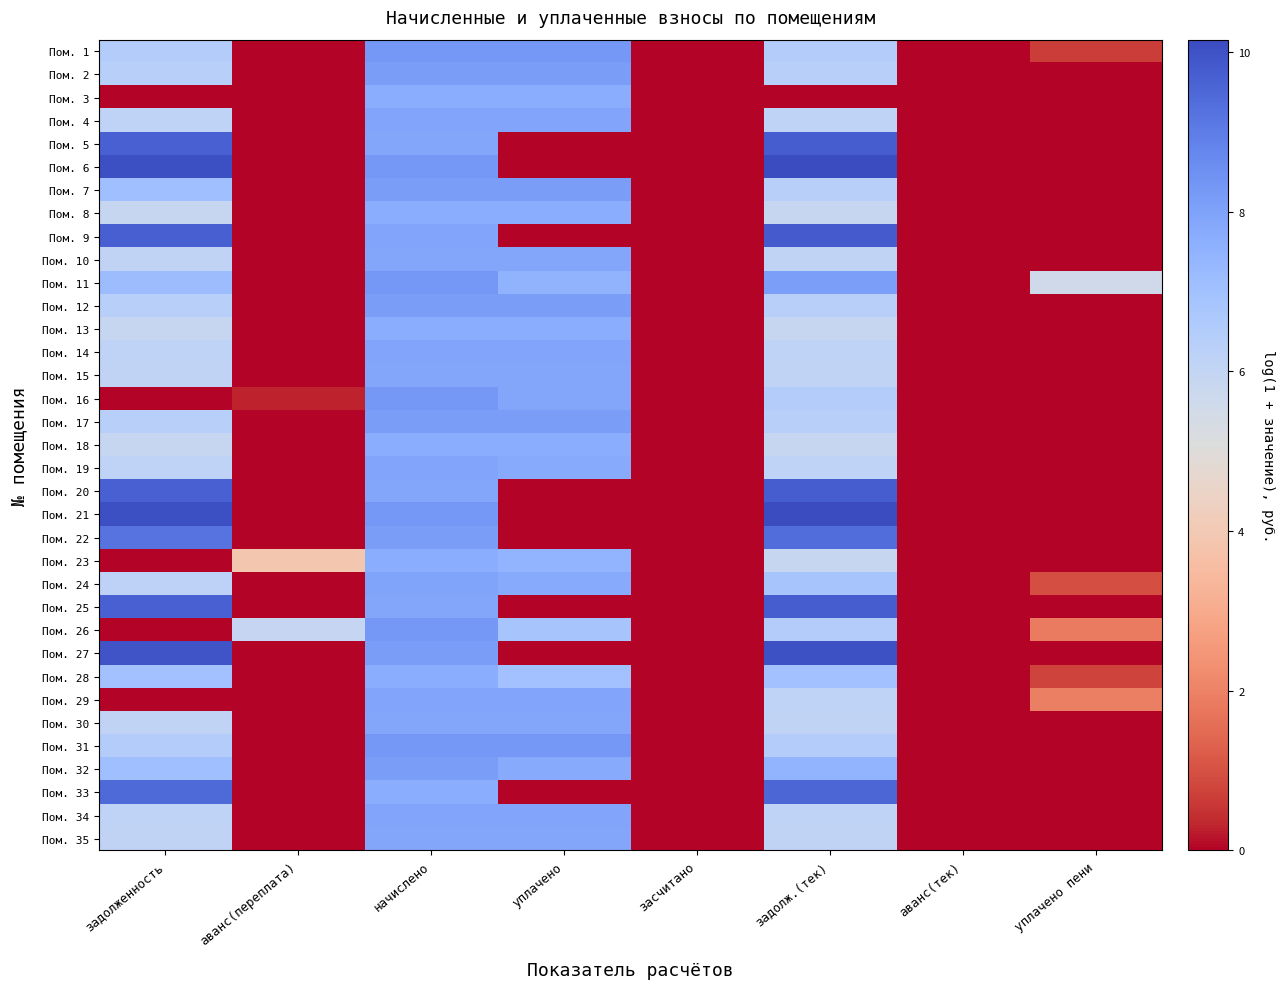

Reading left to right, extract all data points from this chart.

Пом. 1: задолженность=6.5	аванс(переплата)=0.0	начислено=8.3	уплачено=8.3	засчитано=0.0	задолж.(тек)=6.5	аванс(тек)=0.0	уплачено пени=0.7
Пом. 2: задолженность=6.4	аванс(переплата)=0.0	начислено=8.2	уплачено=8.2	засчитано=0.0	задолж.(тек)=6.4	аванс(тек)=0.0	уплачено пени=0.0
Пом. 3: задолженность=0.0	аванс(переплата)=0.0	начислено=7.7	уплачено=7.7	засчитано=0.0	задолж.(тек)=0.0	аванс(тек)=0.0	уплачено пени=0.0
Пом. 4: задолженность=6.1	аванс(переплата)=0.0	начислено=7.9	уплачено=7.9	засчитано=0.0	задолж.(тек)=6.1	аванс(тек)=0.0	уплачено пени=0.0
Пом. 5: задолженность=9.7	аванс(переплата)=0.0	начислено=7.9	уплачено=0.0	засчитано=0.0	задолж.(тек)=9.7	аванс(тек)=0.0	уплачено пени=0.0
Пом. 6: задолженность=10.1	аванс(переплата)=0.0	начислено=8.3	уплачено=0.0	засчитано=0.0	задолж.(тек)=10.2	аванс(тек)=0.0	уплачено пени=0.0
Пом. 7: задолженность=7.0	аванс(переплата)=0.0	начислено=8.1	уплачено=8.1	засчитано=0.0	задолж.(тек)=6.3	аванс(тек)=0.0	уплачено пени=0.0
Пом. 8: задолженность=5.9	аванс(переплата)=0.0	начислено=7.7	уплачено=7.7	засчитано=0.0	задолж.(тек)=5.9	аванс(тек)=0.0	уплачено пени=0.0
Пом. 9: задолженность=9.7	аванс(переплата)=0.0	начислено=7.9	уплачено=0.0	засчитано=0.0	задолж.(тек)=9.8	аванс(тек)=0.0	уплачено пени=0.0
Пом. 10: задолженность=6.1	аванс(переплата)=0.0	начислено=7.9	уплачено=7.9	засчитано=0.0	задолж.(тек)=6.1	аванс(тек)=0.0	уплачено пени=0.0
Пом. 11: задолженность=7.2	аванс(переплата)=0.0	начислено=8.3	уплачено=7.5	засчитано=0.0	задолж.(тек)=8.1	аванс(тек)=0.0	уплачено пени=5.6
Пом. 12: задолженность=6.3	аванс(переплата)=0.0	начислено=8.1	уплачено=8.1	засчитано=0.0	задолж.(тек)=6.3	аванс(тек)=0.0	уплачено пени=0.0
Пом. 13: задолженность=5.9	аванс(переплата)=0.0	начислено=7.7	уплачено=7.7	засчитано=0.0	задолж.(тек)=5.9	аванс(тек)=0.0	уплачено пени=0.0
Пом. 14: задолженность=6.1	аванс(переплата)=0.0	начислено=7.9	уплачено=7.9	засчитано=0.0	задолж.(тек)=6.1	аванс(тек)=0.0	уплачено пени=0.0
Пом. 15: задолженность=6.1	аванс(переплата)=0.0	начислено=7.9	уплачено=7.9	засчитано=0.0	задолж.(тек)=6.1	аванс(тек)=0.0	уплачено пени=0.0
Пом. 16: задолженность=0.0	аванс(переплата)=0.3	начислено=8.3	уплачено=7.9	засчитано=0.0	задолж.(тек)=6.5	аванс(тек)=0.0	уплачено пени=0.0
Пом. 17: задолженность=6.4	аванс(переплата)=0.0	начислено=8.1	уплачено=8.1	засчитано=0.0	задолж.(тек)=6.4	аванс(тек)=0.0	уплачено пени=0.0
Пом. 18: задолженность=5.9	аванс(переплата)=0.0	начислено=7.7	уплачено=7.7	засчитано=0.0	задолж.(тек)=5.9	аванс(тек)=0.0	уплачено пени=0.0
Пом. 19: задолженность=6.1	аванс(переплата)=0.0	начислено=7.9	уплачено=7.7	засчитано=0.0	задолж.(тек)=6.1	аванс(тек)=0.0	уплачено пени=0.0
Пом. 20: задолженность=9.7	аванс(переплата)=0.0	начислено=7.9	уплачено=0.0	засчитано=0.0	задолж.(тек)=9.7	аванс(тек)=0.0	уплачено пени=0.0
Пом. 21: задолженность=10.1	аванс(переплата)=0.0	начислено=8.3	уплачено=0.0	засчитано=0.0	задолж.(тек)=10.2	аванс(тек)=0.0	уплачено пени=0.0
Пом. 22: задолженность=9.2	аванс(переплата)=0.0	начислено=8.1	уплачено=0.0	засчитано=0.0	задолж.(тек)=9.4	аванс(тек)=0.0	уплачено пени=0.0
Пом. 23: задолженность=0.0	аванс(переплата)=3.9	начислено=7.7	уплачено=7.4	засчитано=0.0	задолж.(тек)=5.9	аванс(тек)=0.0	уплачено пени=0.0
Пом. 24: задолженность=6.2	аванс(переплата)=0.0	начислено=7.9	уплачено=7.8	засчитано=0.0	задолж.(тек)=6.8	аванс(тек)=0.0	уплачено пени=1.0
Пом. 25: задолженность=9.7	аванс(переплата)=0.0	начислено=7.9	уплачено=0.0	засчитано=0.0	задолж.(тек)=9.7	аванс(тек)=0.0	уплачено пени=0.0
Пом. 26: задолженность=0.0	аванс(переплата)=5.9	начислено=8.3	уплачено=6.8	засчитано=0.0	задолж.(тек)=6.5	аванс(тек)=0.0	уплачено пени=1.8
Пом. 27: задолженность=9.9	аванс(переплата)=0.0	начислено=8.1	уплачено=0.0	засчитано=0.0	задолж.(тек)=10.0	аванс(тек)=0.0	уплачено пени=0.0
Пом. 28: задолженность=7.0	аванс(переплата)=0.0	начислено=7.7	уплачено=7.0	засчитано=0.0	задолж.(тек)=7.0	аванс(тек)=0.0	уплачено пени=0.8
Пом. 29: задолженность=0.0	аванс(переплата)=0.0	начислено=7.9	уплачено=7.9	засчитано=0.0	задолж.(тек)=6.1	аванс(тек)=0.0	уплачено пени=1.9
Пом. 30: задолженность=6.1	аванс(переплата)=0.0	начислено=7.9	уплачено=7.9	засчитано=0.0	задолж.(тек)=6.1	аванс(тек)=0.0	уплачено пени=0.0
Пом. 31: задолженность=6.5	аванс(переплата)=0.0	начислено=8.3	уплачено=8.3	засчитано=0.0	задолж.(тек)=6.5	аванс(тек)=0.0	уплачено пени=0.0
Пом. 32: задолженность=7.0	аванс(переплата)=0.0	начислено=8.1	уплачено=7.7	засчитано=0.0	задолж.(тек)=7.4	аванс(тек)=0.0	уплачено пени=0.0
Пом. 33: задолженность=9.5	аванс(переплата)=0.0	начислено=7.7	уплачено=0.0	засчитано=0.0	задолж.(тек)=9.6	аванс(тек)=0.0	уплачено пени=0.0
Пом. 34: задолженность=6.1	аванс(переплата)=0.0	начислено=7.9	уплачено=7.9	засчитано=0.0	задолж.(тек)=6.1	аванс(тек)=0.0	уплачено пени=0.0
Пом. 35: задолженность=6.1	аванс(переплата)=0.0	начислено=7.9	уплачено=7.9	засчитано=0.0	задолж.(тек)=6.1	аванс(тек)=0.0	уплачено пени=0.0